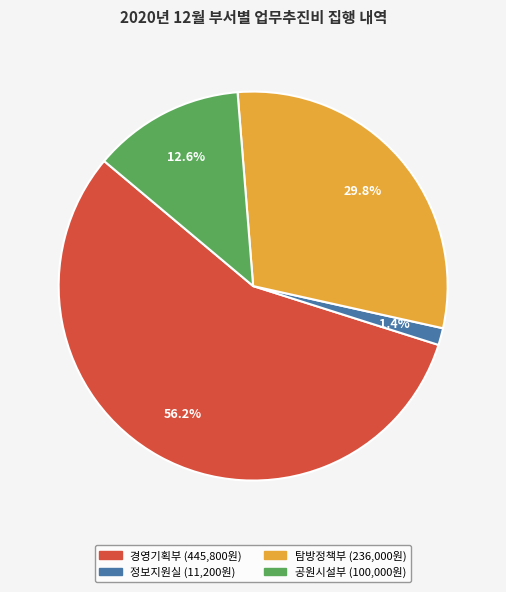

Does any single category account for the majority?

Yes